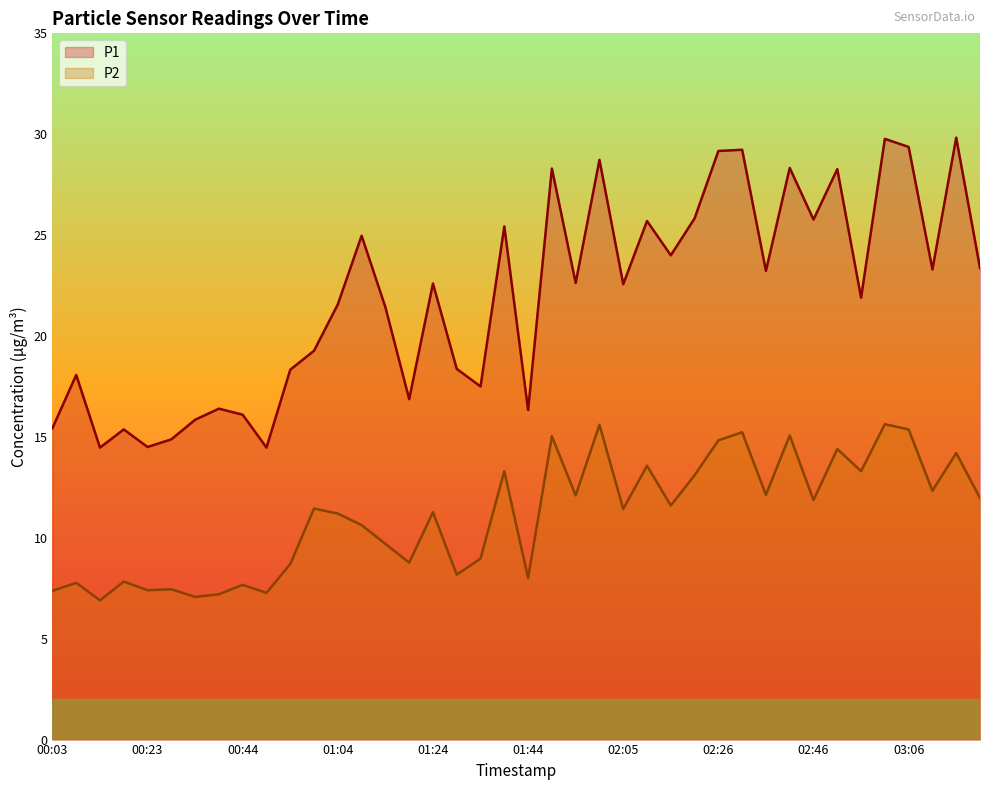

Does the chart have visible grid lines?

No